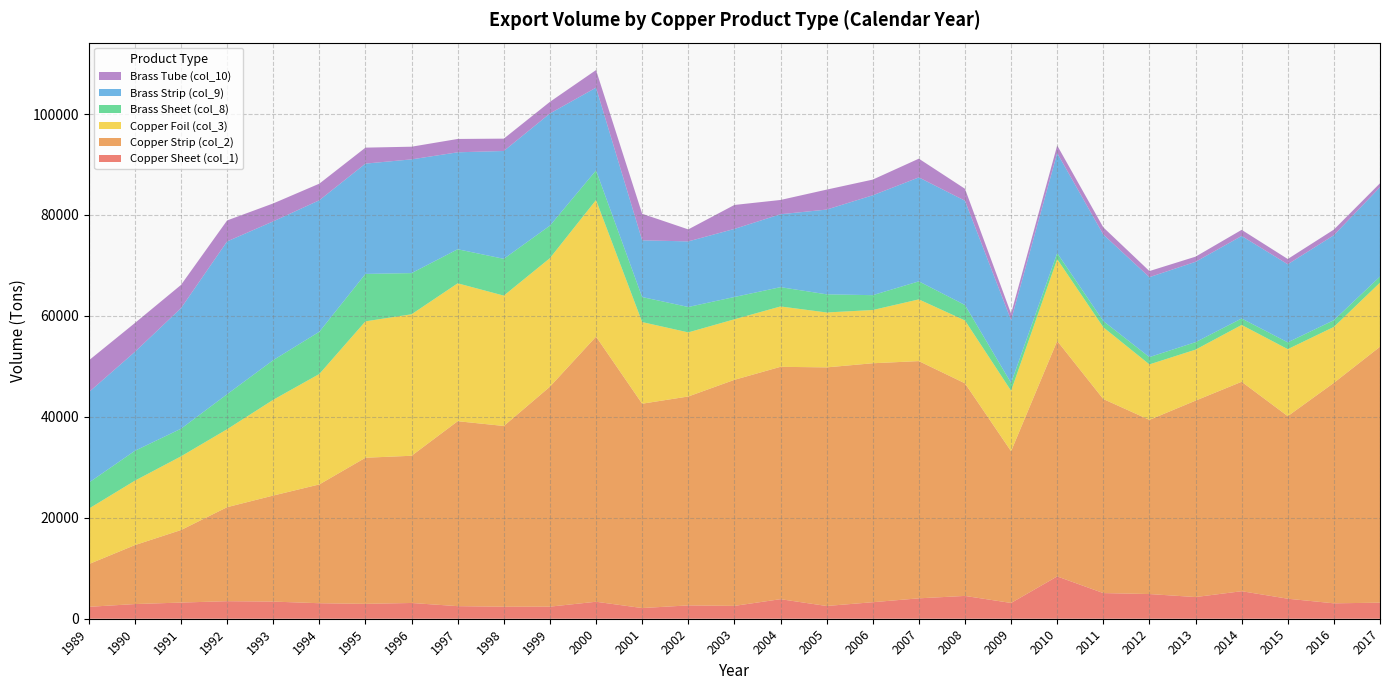

Reading left to right, transcribe all the data shown in this chart.

Copper Sheet (col_1): 2357	2907	3201	3477	3397	3072	2949	3121	2492	2378	2394	3365	2116	2641	2545	3875	2525	3273	4042	4520	3124	8382	5084	4891	4296	5454	3966	3053	3183
Copper Strip (col_2): 8461	11682	14374	18626	21009	23540	28951	29172	36645	35817	43583	52535	40492	41396	44791	46041	47278	47348	47006	42125	30068	46660	38445	34515	38919	41498	36174	43690	50712
Copper Foil (col_3): 10989	12770	14600	15450	18979	21887	27029	28035	27325	25828	25475	27067	16173	12700	11995	11962	10881	10549	12228	12456	11980	16204	14220	10989	10104	11260	13276	11082	12704
Brass Sheet (col_8): 5153	5915	5474	6932	7854	8366	9394	8156	6745	7292	6438	5863	4960	5033	4417	3820	3595	2941	3571	3064	1558	1203	1232	1446	1482	1277	1349	1329	1197
Brass Strip (col_9): 17921	19608	23889	30279	27497	26056	21858	22535	19214	21365	22224	16403	11240	12996	13490	14452	16790	19788	20599	20659	12427	19816	17139	15836	15918	16350	15471	16839	17720
Brass Tube (col_10): 6298	5711	4606	4157	3555	3289	3164	2511	2643	2448	2309	3484	5259	2379	4748	2825	3954	3112	3712	2370	1300	1507	1426	1210	1022	1217	1042	1115	771